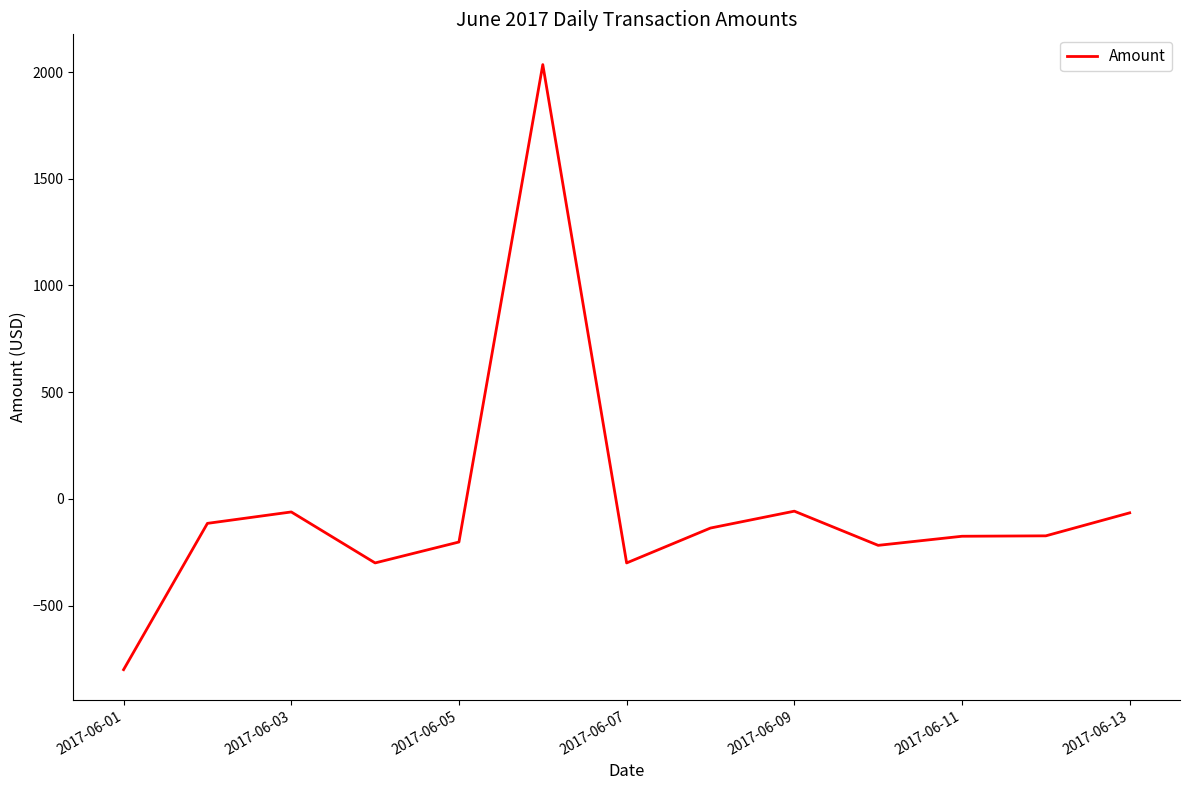

How many values are below -173?

7